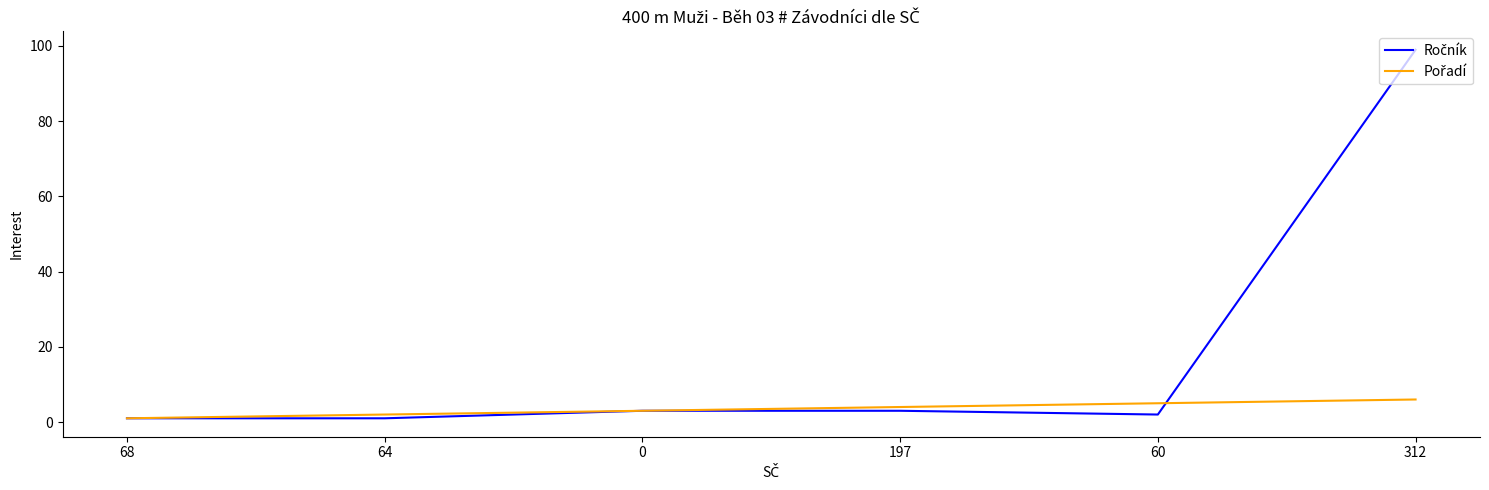

What is the spread (max minus min) of values at 312?

93